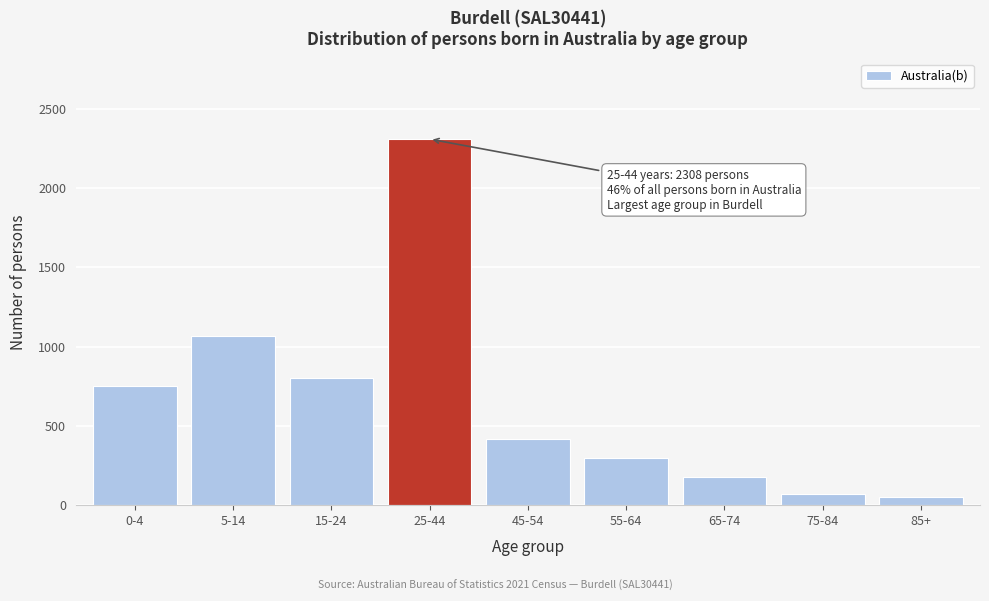

Reading left to right, list all the values displayed in this chart.

749	1065	802	2308	415	299	177	69	50